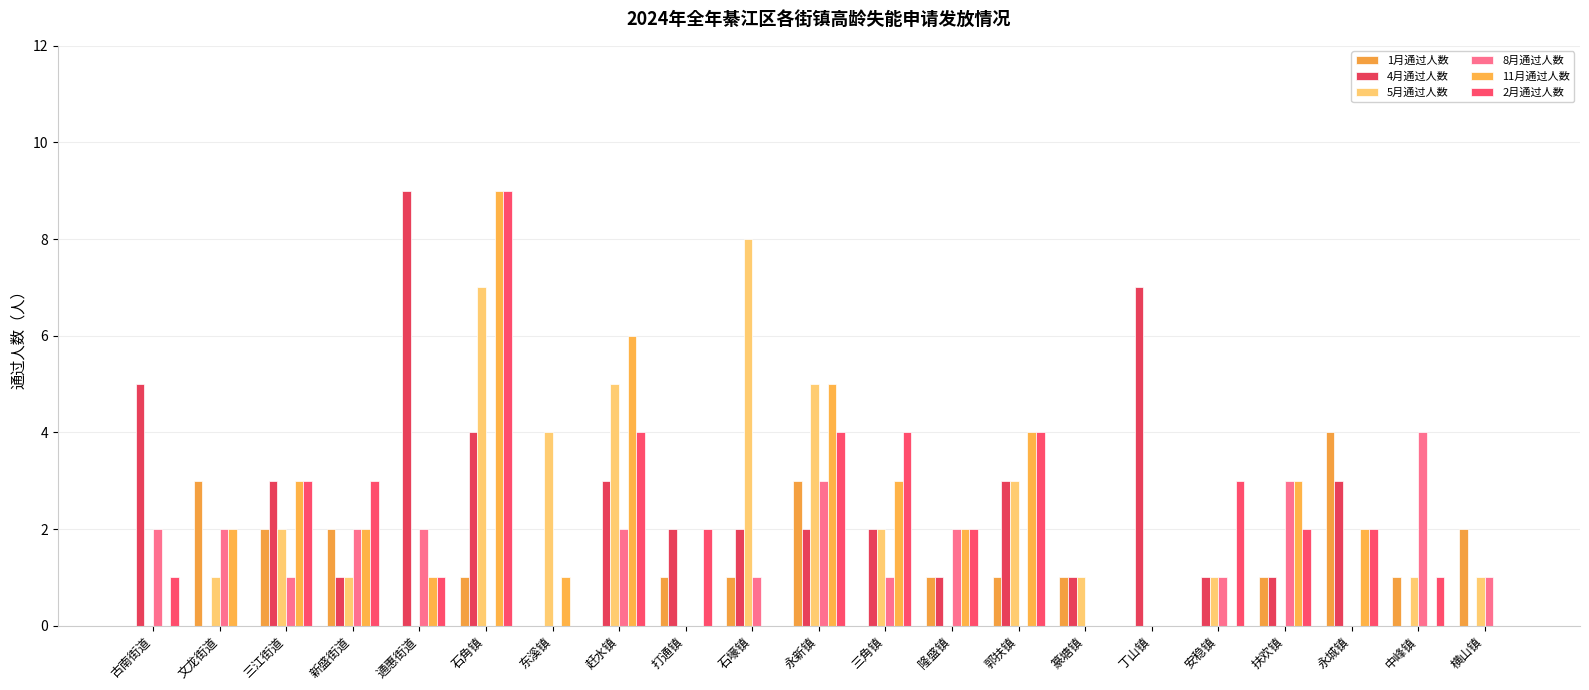

Reading left to right, extract all data points from this chart.

1月通过人数: 古南街道=0	文龙街道=3	三江街道=2	新盛街道=2	通惠街道=0	石角镇=1	东溪镇=0	赶水镇=0	打通镇=1	石壕镇=1	永新镇=3	三角镇=0	隆盛镇=1	郭扶镇=1	篆塘镇=1	丁山镇=0	安稳镇=0	扶欢镇=1	永城镇=4	中峰镇=1	横山镇=2
4月通过人数: 古南街道=5	文龙街道=0	三江街道=3	新盛街道=1	通惠街道=9	石角镇=4	东溪镇=0	赶水镇=3	打通镇=2	石壕镇=2	永新镇=2	三角镇=2	隆盛镇=1	郭扶镇=3	篆塘镇=1	丁山镇=7	安稳镇=1	扶欢镇=1	永城镇=3	中峰镇=0	横山镇=0
5月通过人数: 古南街道=0	文龙街道=1	三江街道=2	新盛街道=1	通惠街道=0	石角镇=7	东溪镇=4	赶水镇=5	打通镇=0	石壕镇=8	永新镇=5	三角镇=2	隆盛镇=0	郭扶镇=3	篆塘镇=1	丁山镇=0	安稳镇=1	扶欢镇=0	永城镇=0	中峰镇=1	横山镇=1
8月通过人数: 古南街道=2	文龙街道=2	三江街道=1	新盛街道=2	通惠街道=2	石角镇=0	东溪镇=0	赶水镇=2	打通镇=0	石壕镇=1	永新镇=3	三角镇=1	隆盛镇=2	郭扶镇=0	篆塘镇=0	丁山镇=0	安稳镇=1	扶欢镇=3	永城镇=0	中峰镇=4	横山镇=1
11月通过人数: 古南街道=0	文龙街道=2	三江街道=3	新盛街道=2	通惠街道=1	石角镇=9	东溪镇=1	赶水镇=6	打通镇=0	石壕镇=0	永新镇=5	三角镇=3	隆盛镇=2	郭扶镇=4	篆塘镇=0	丁山镇=0	安稳镇=0	扶欢镇=3	永城镇=2	中峰镇=0	横山镇=0
2月通过人数: 古南街道=1	文龙街道=0	三江街道=3	新盛街道=3	通惠街道=1	石角镇=9	东溪镇=0	赶水镇=4	打通镇=2	石壕镇=0	永新镇=4	三角镇=4	隆盛镇=2	郭扶镇=4	篆塘镇=0	丁山镇=0	安稳镇=3	扶欢镇=2	永城镇=2	中峰镇=1	横山镇=0